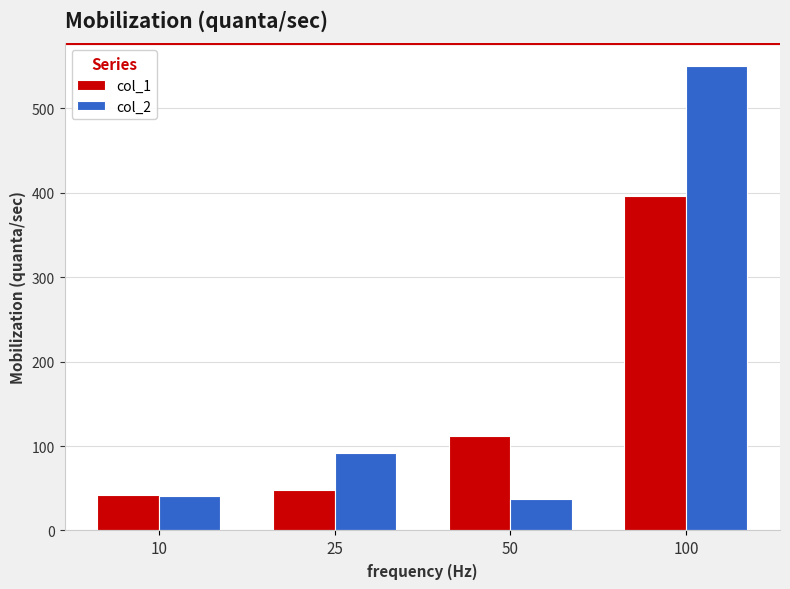

What is the total value across all series at 25?

139.9